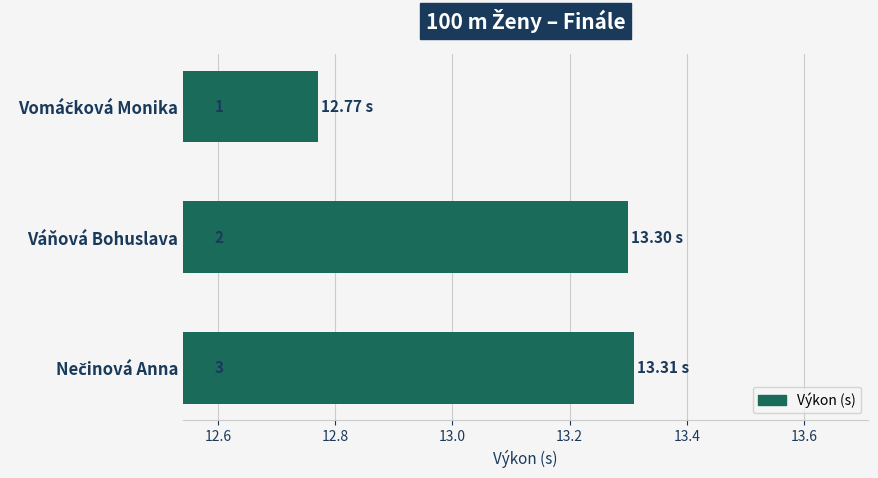

How many bars are there in total?

3